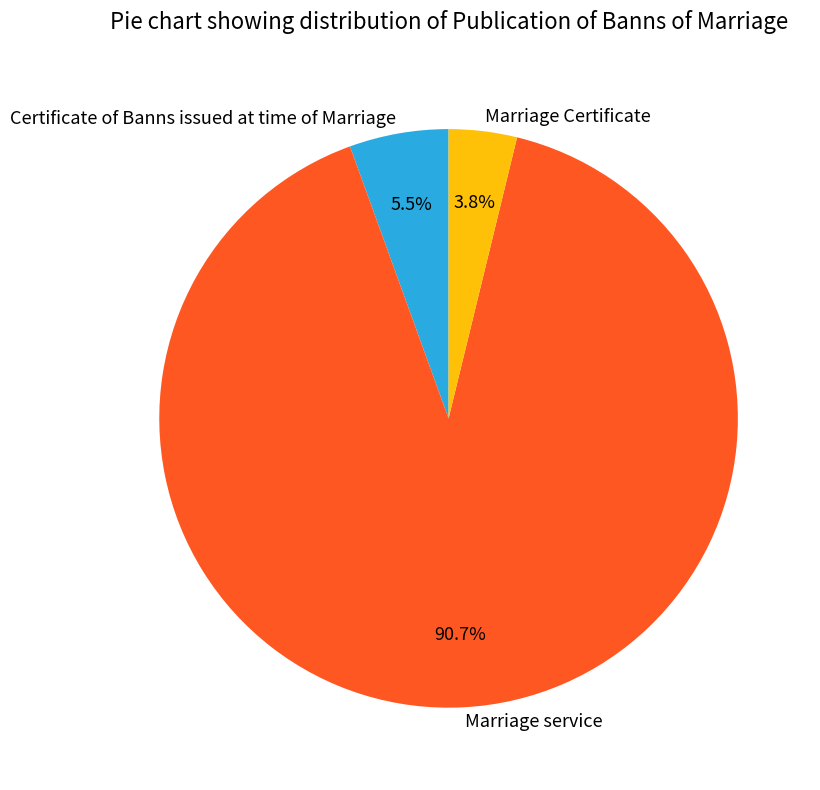

Rank the categories by value from lowest to highest.

Marriage Certificate, Certificate of Banns issued at time of Marriage, Marriage service